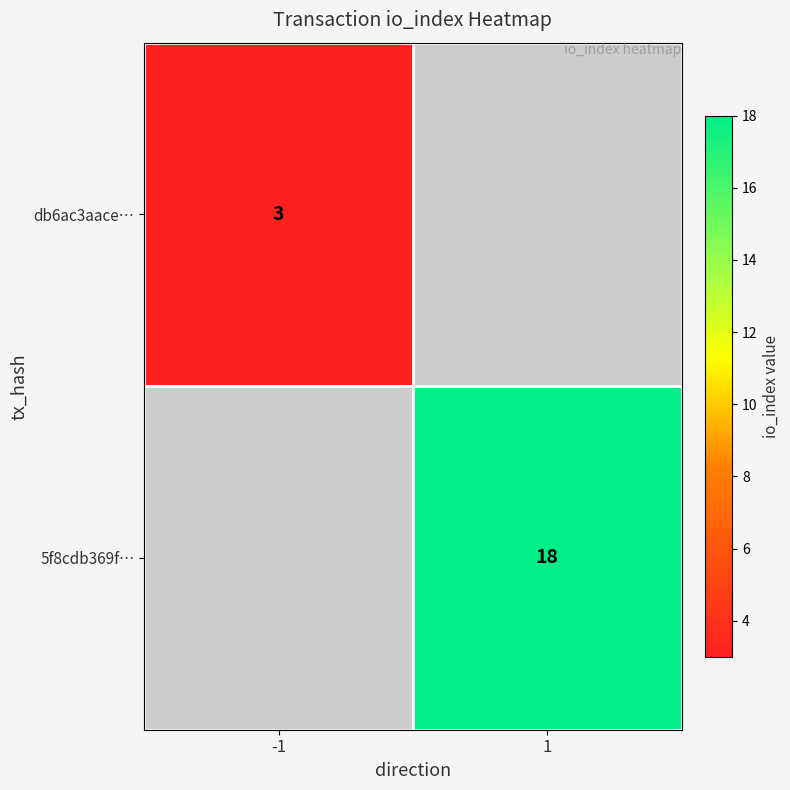

True or false: db6ac3aace… has a value of 1 at -1.

False